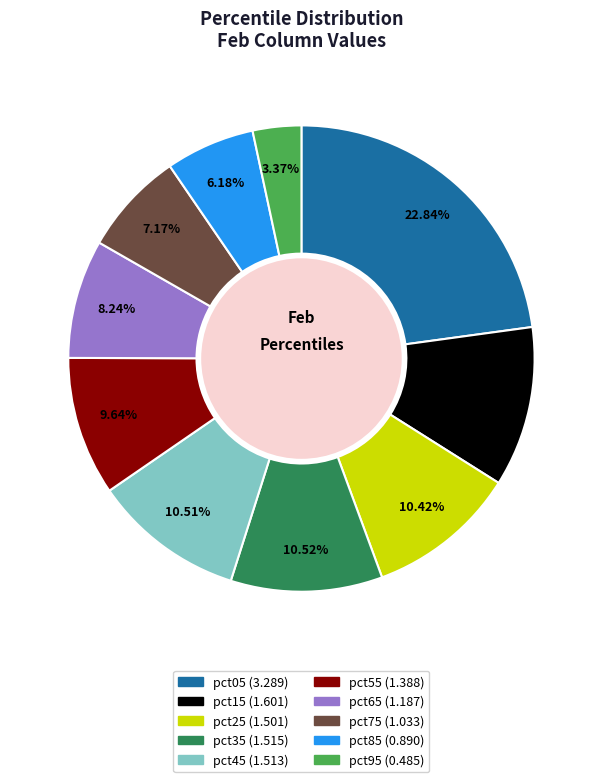

Which slice is the smallest?

pct95